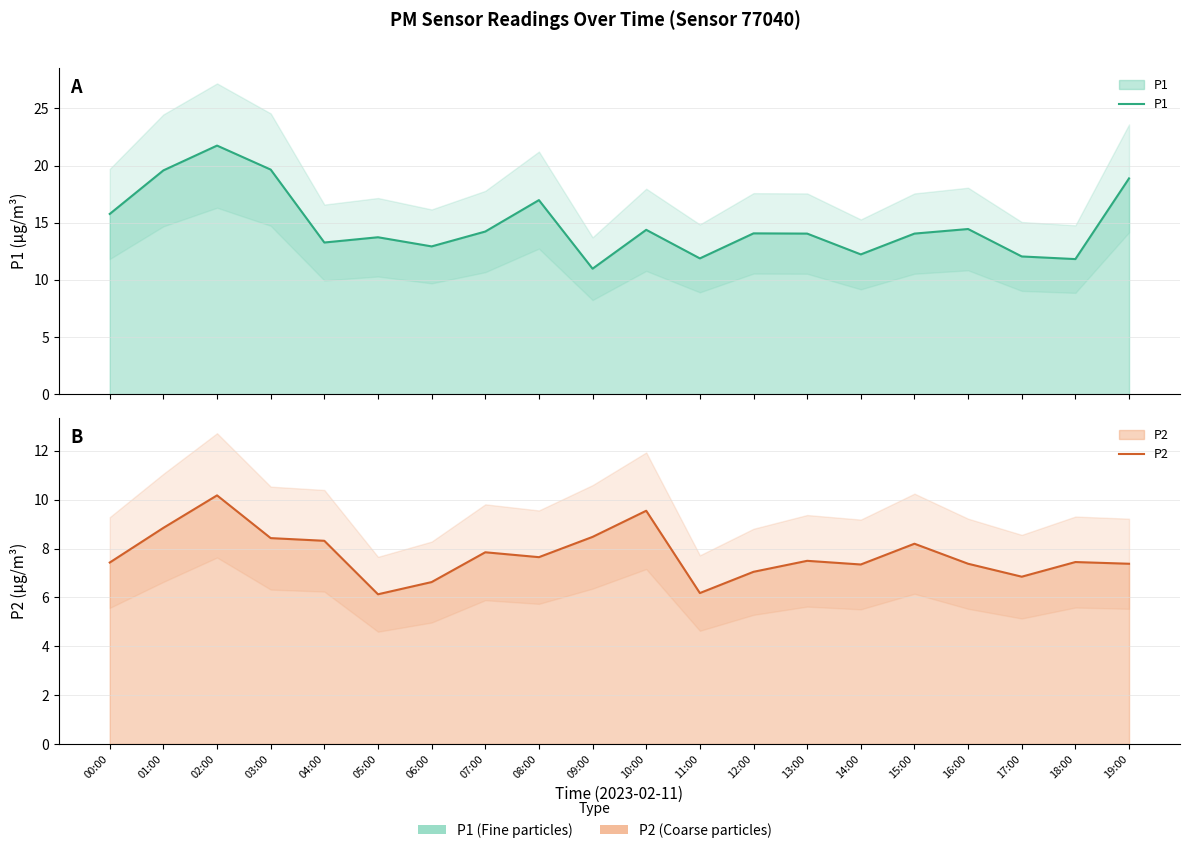

Reading left to right, list all the values displayed in this chart.

P1: 15.8	19.6	21.8	19.6	13.3	13.7	12.9	14.2	17.0	11.0	14.4	11.9	14.1	14.1	12.2	14.1	14.4	12.1	11.8	18.9
P2: 7.4	8.8	10.2	8.4	8.3	6.1	6.6	7.8	7.7	8.5	9.6	6.2	7.0	7.5	7.3	8.2	7.4	6.8	7.5	7.4